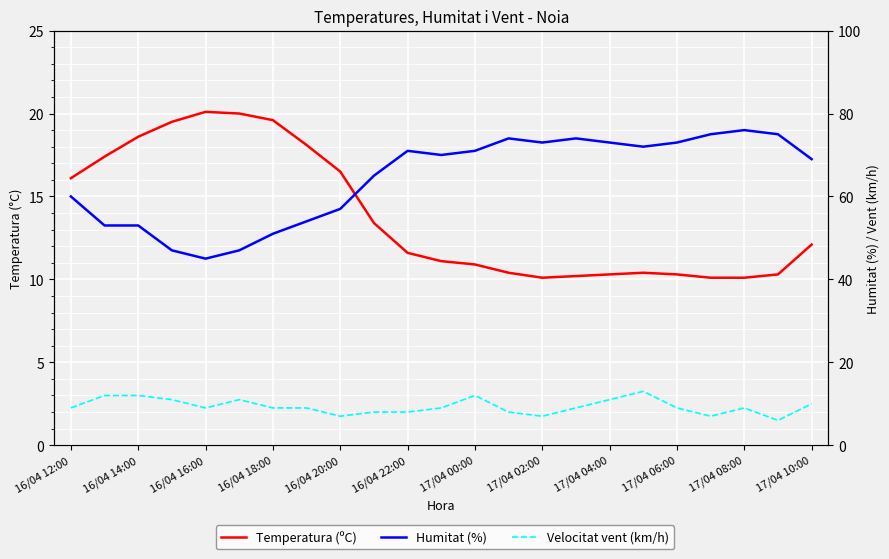

Which series has the largest total across all categories?

Humitat (%)